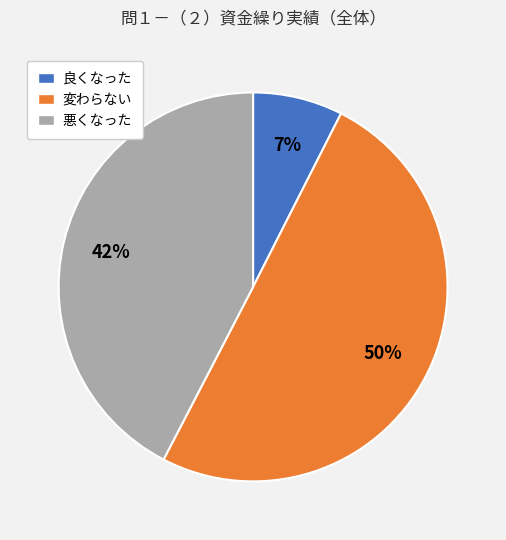

To the nearest percent, what is the average slice percentage?

33%